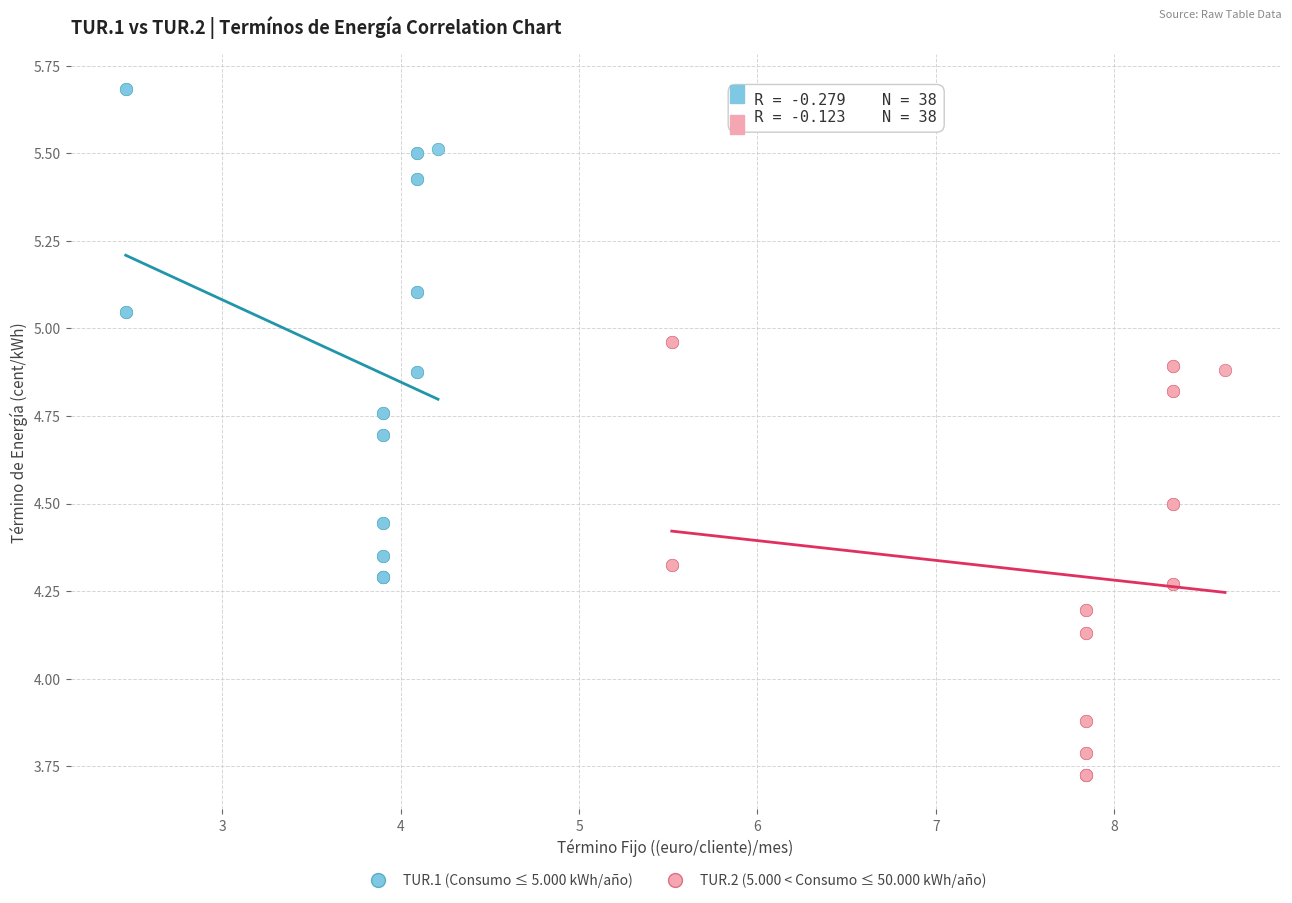

Which series reaches the minimum Y coordinate?

TUR.2 (5.000 < Consumo ≤ 50.000 kWh/año)